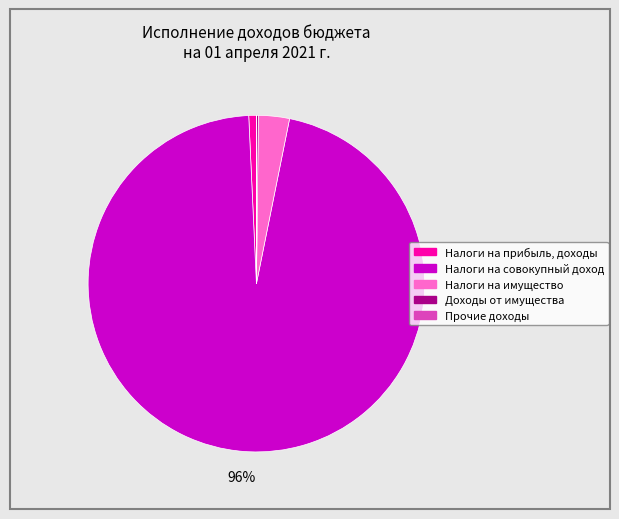

Is there any slice that represents more than half of the pie?

Yes